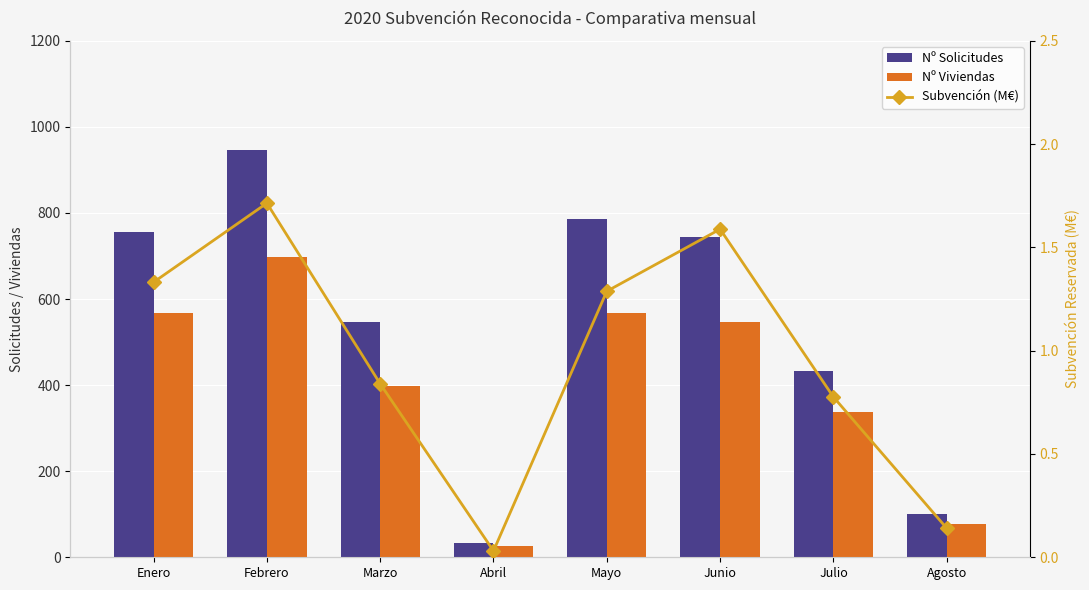

What is the sum of the Nº Solicitudes values at Agosto and Junio?

844.0